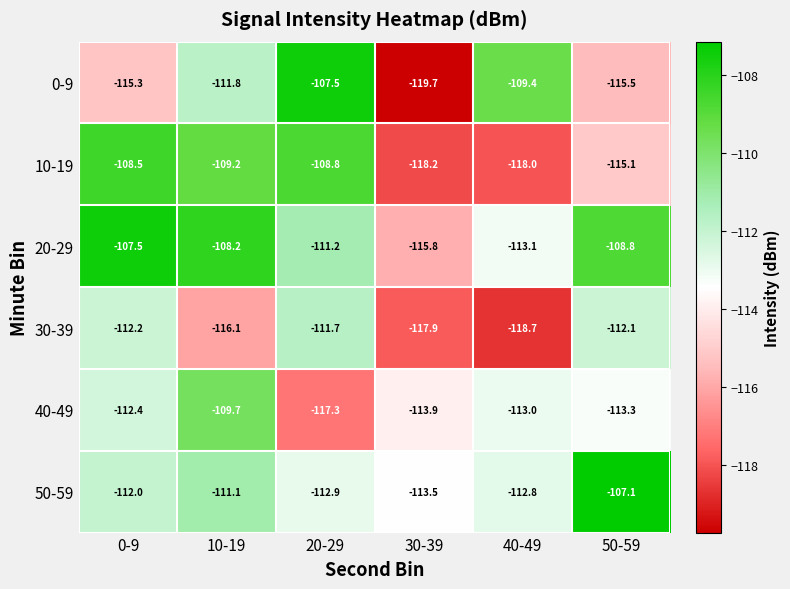

How many series are shown in this chart?

6